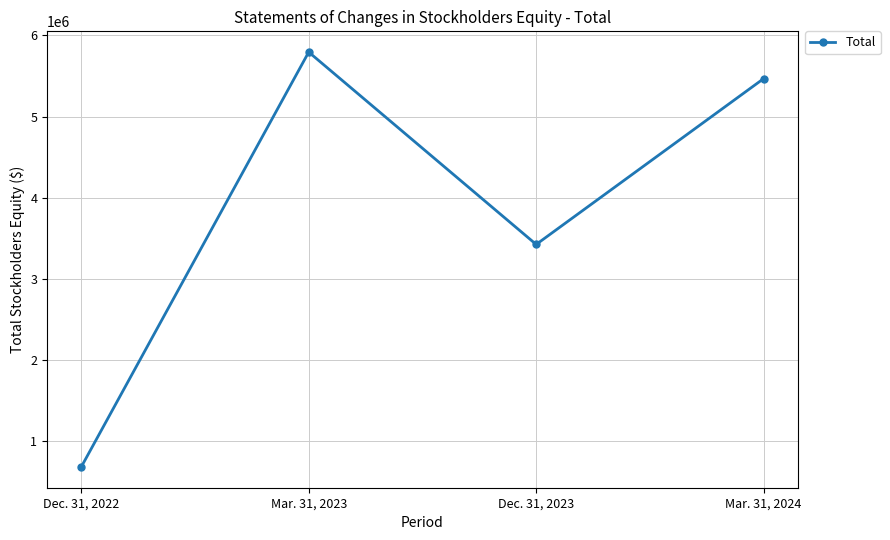

The value at Mar. 31, 2024 is 7338402. True or false?

False